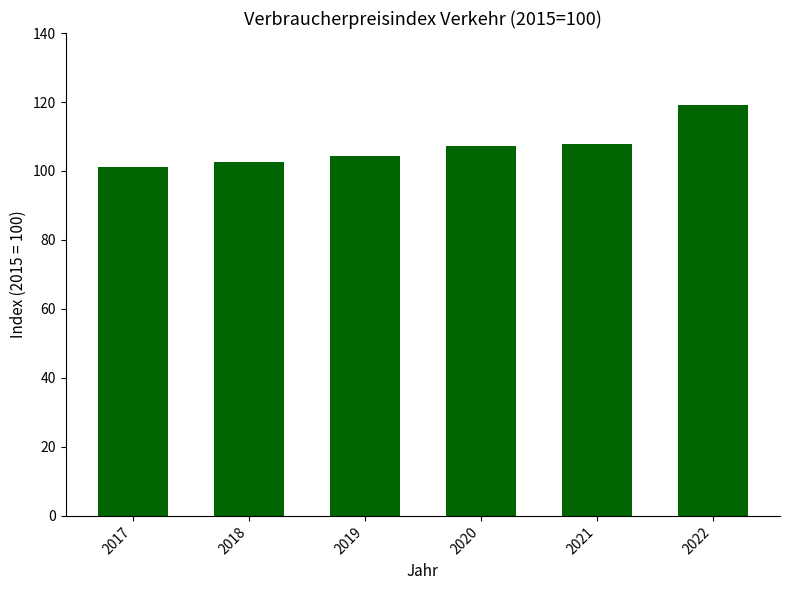

What is the value of the 1st bar from the left?

101.3